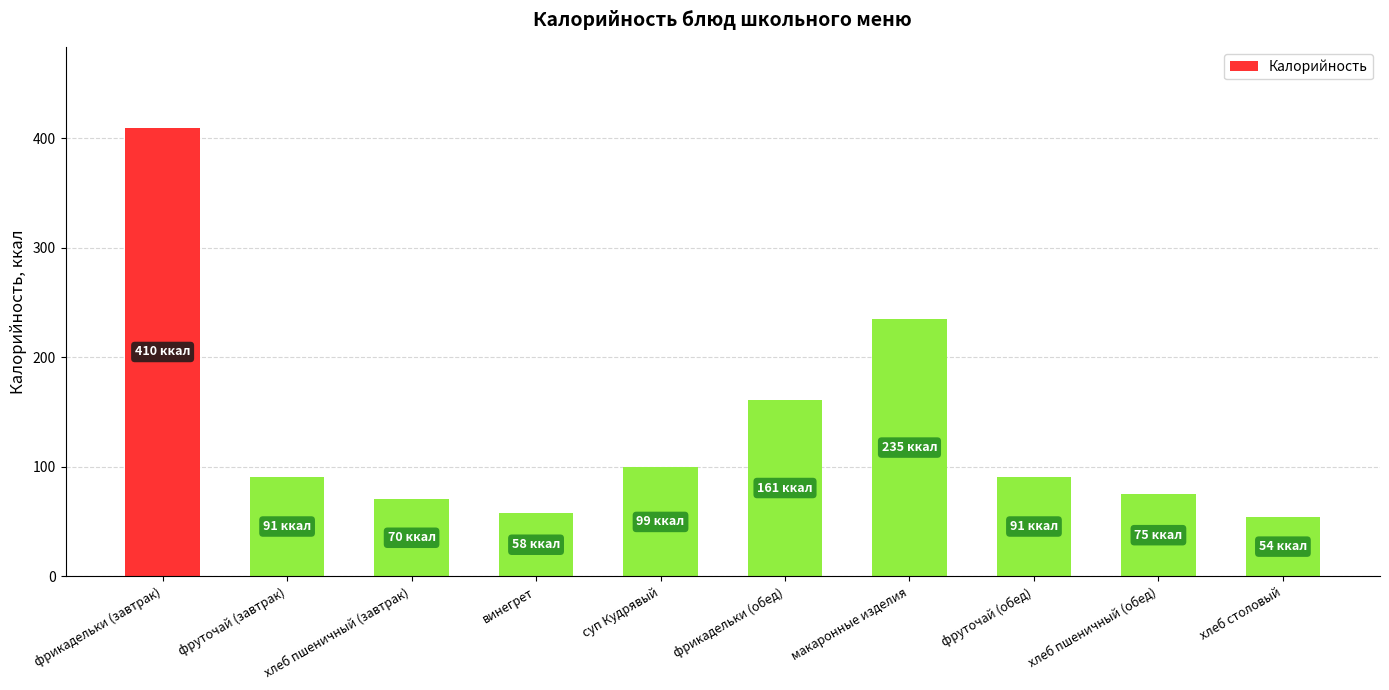

True or false: the data shows 99.4 at суп Кудрявый.

True